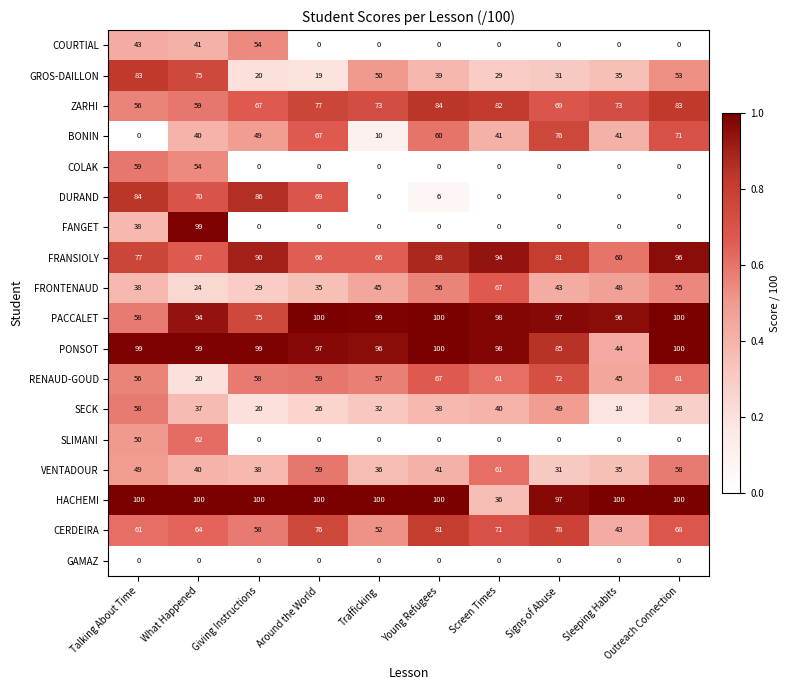

At which label does GROS-DAILLON first exceed 39?

Talking About Time